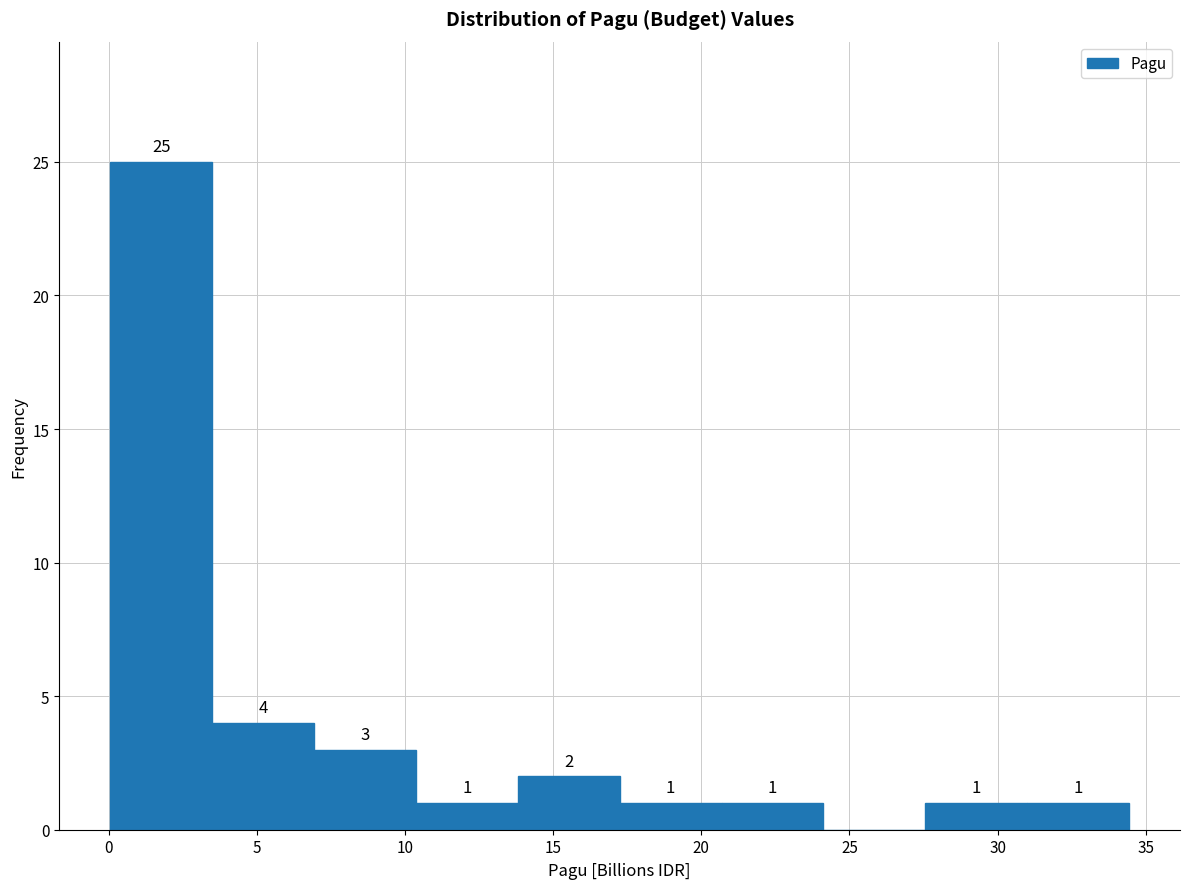

Which range on the x-axis has the tallest bar?

0.0 to 3.5